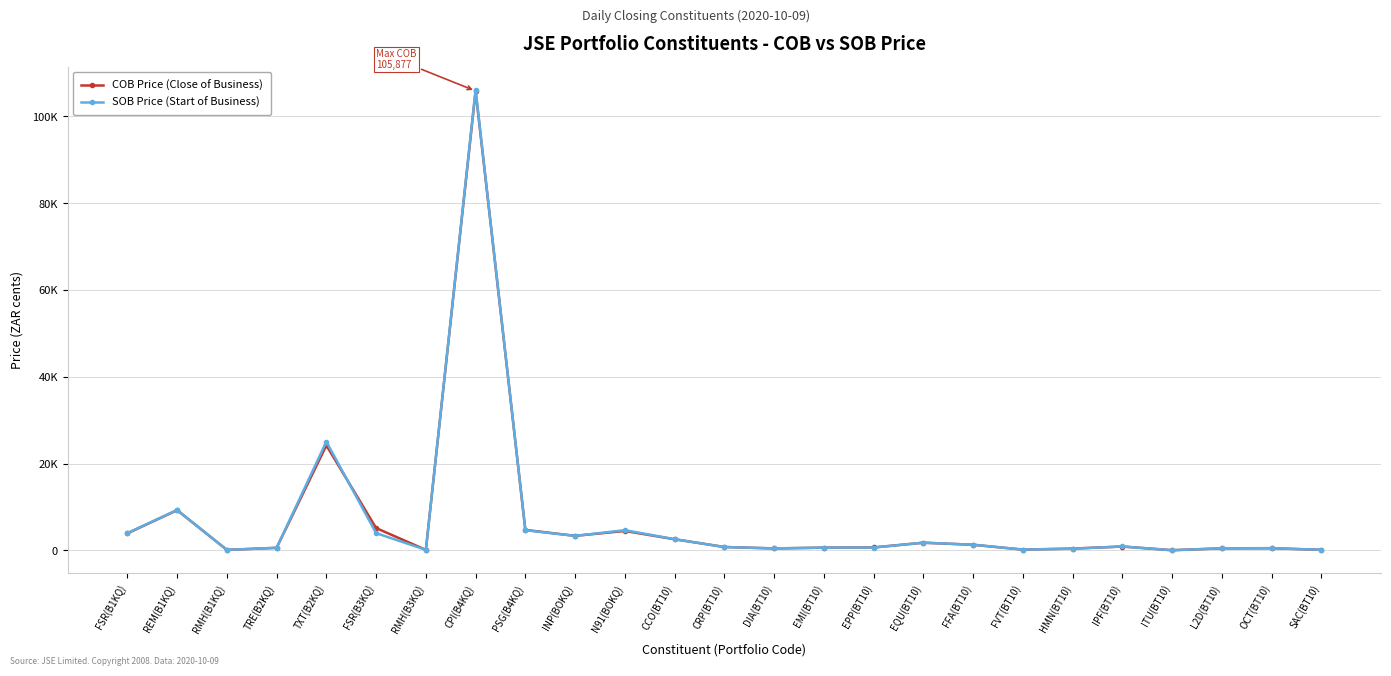

What is the value of the SOB Price (Start of Business) point at the 12th from the left?

2576